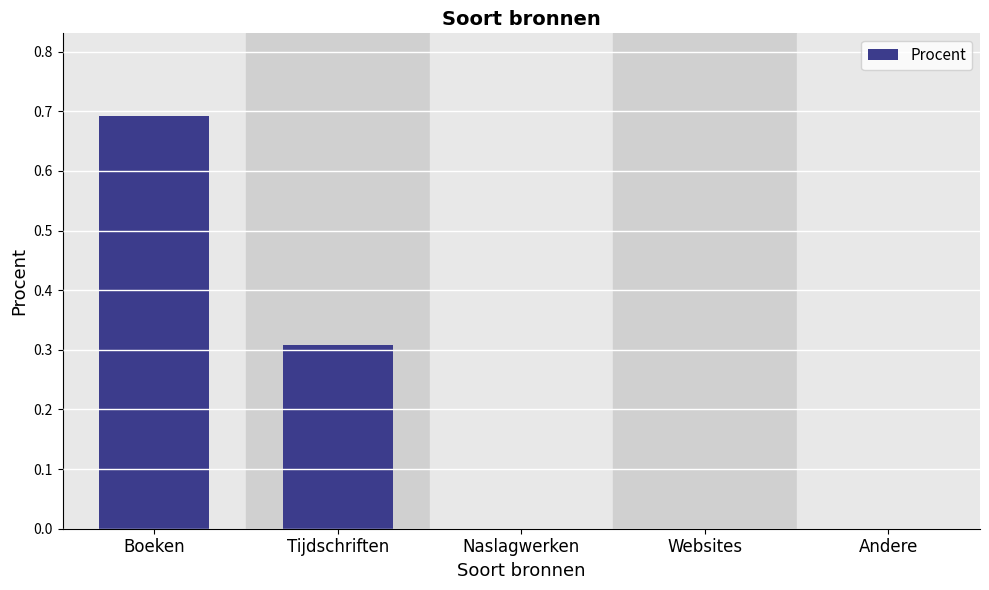

Which has a higher value, Tijdschriften or Boeken?

Boeken